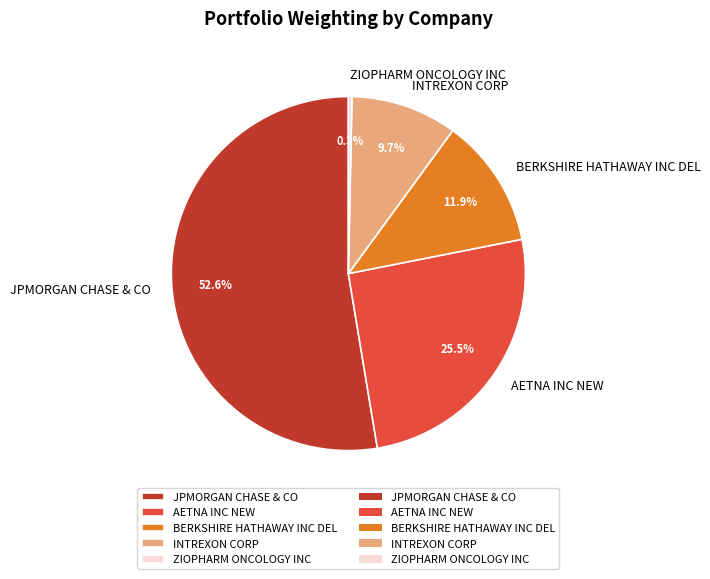

To the nearest percent, what percentage of the pie is JPMORGAN CHASE & CO?

53%